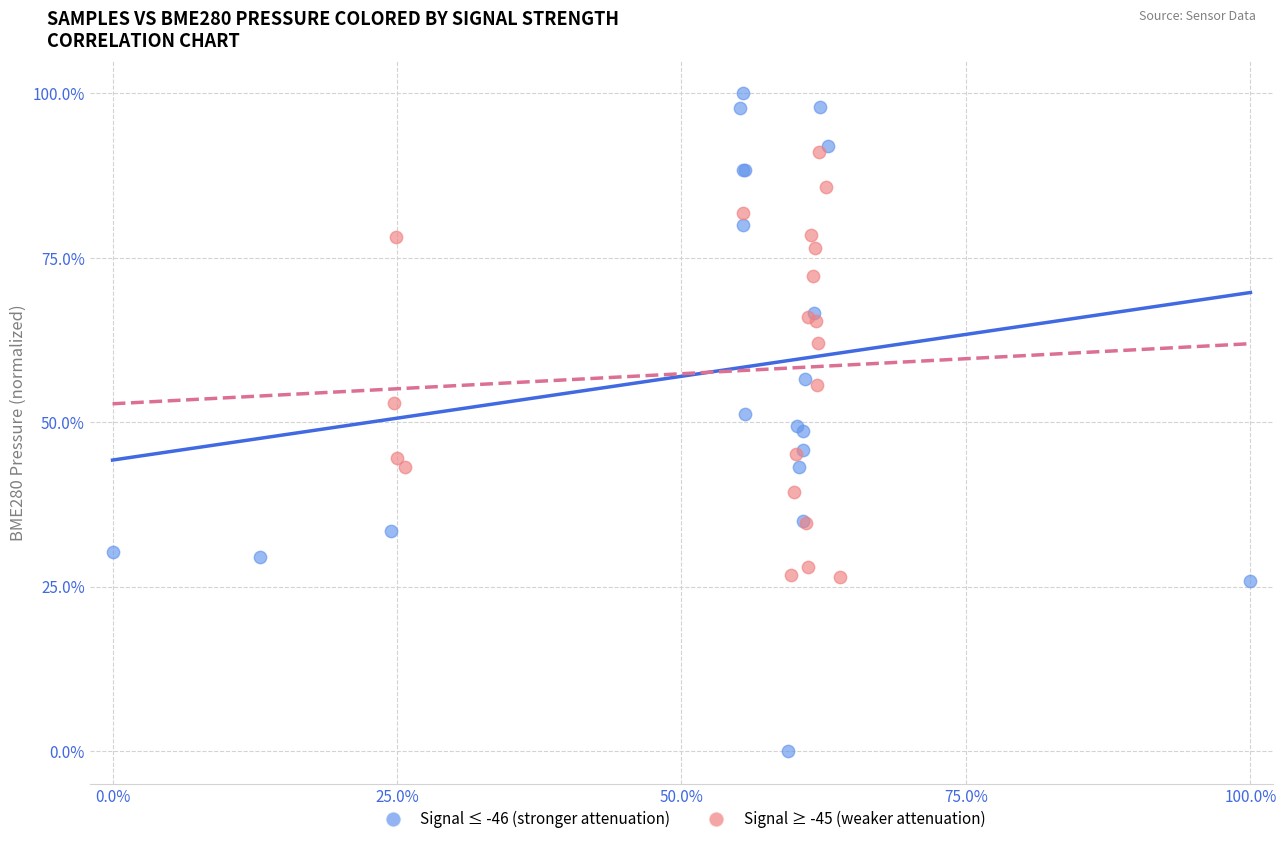

Which series has the largest Y range (max minus min)?

Signal ≤ -46 (stronger attenuation)